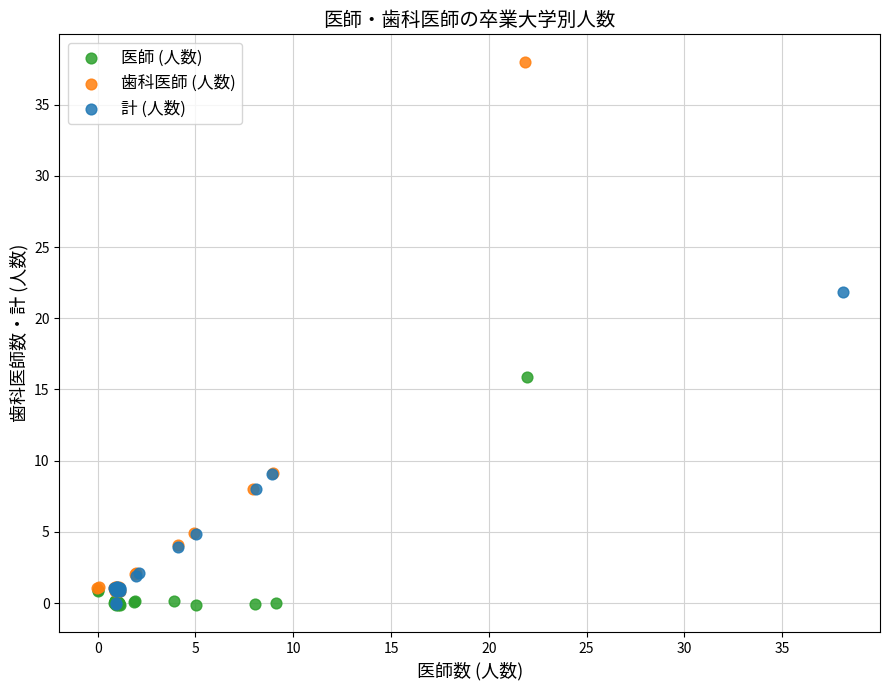

What are all the series names shown in the legend?

医師 (人数), 歯科医師 (人数), 計 (人数)